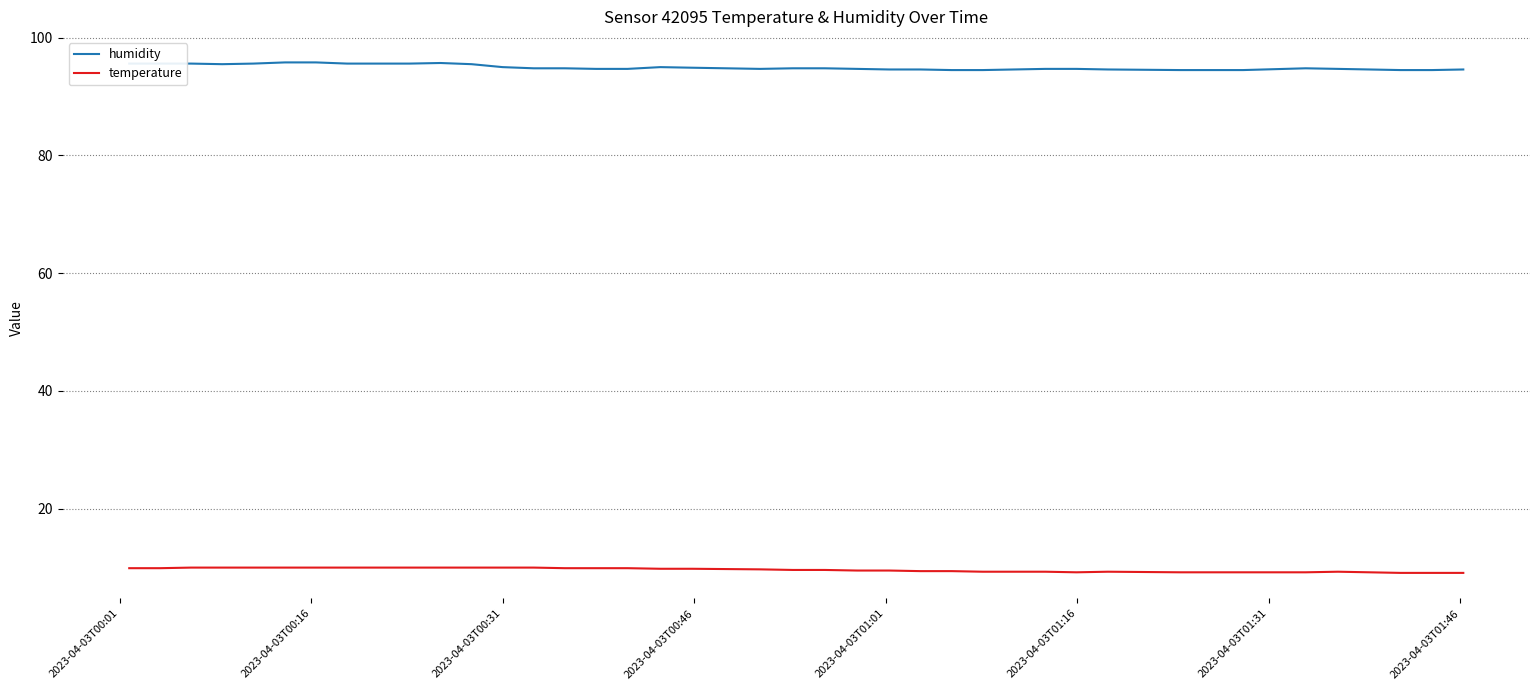

Which series has the largest total across all categories?

humidity